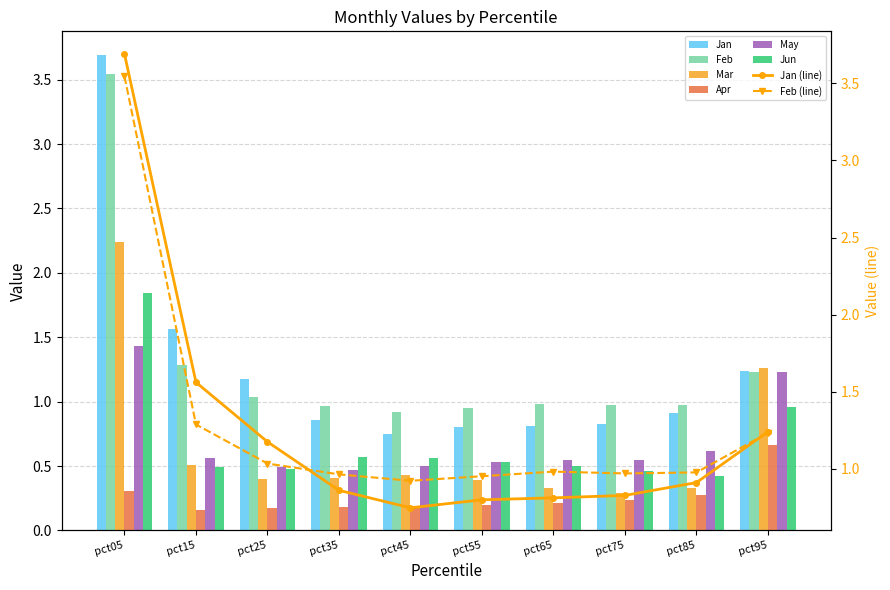

Which has a higher value, pct55 or pct75?

pct75